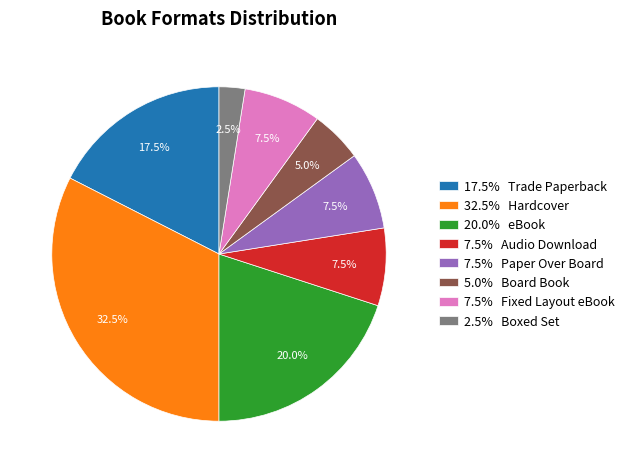

Which slice is the smallest?

2.5% Boxed Set